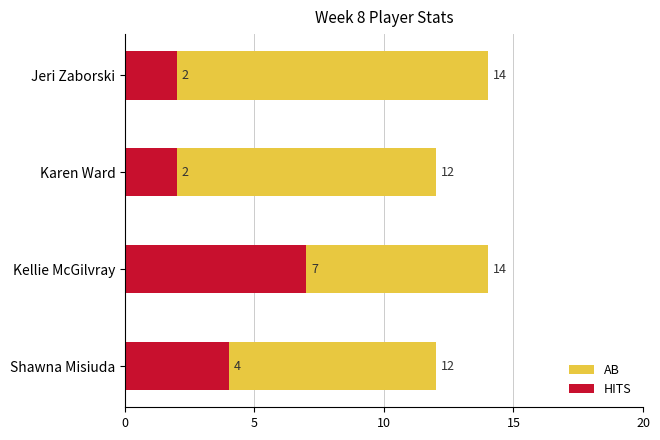

The value of HITS at Karen Ward is 0. True or false?

False